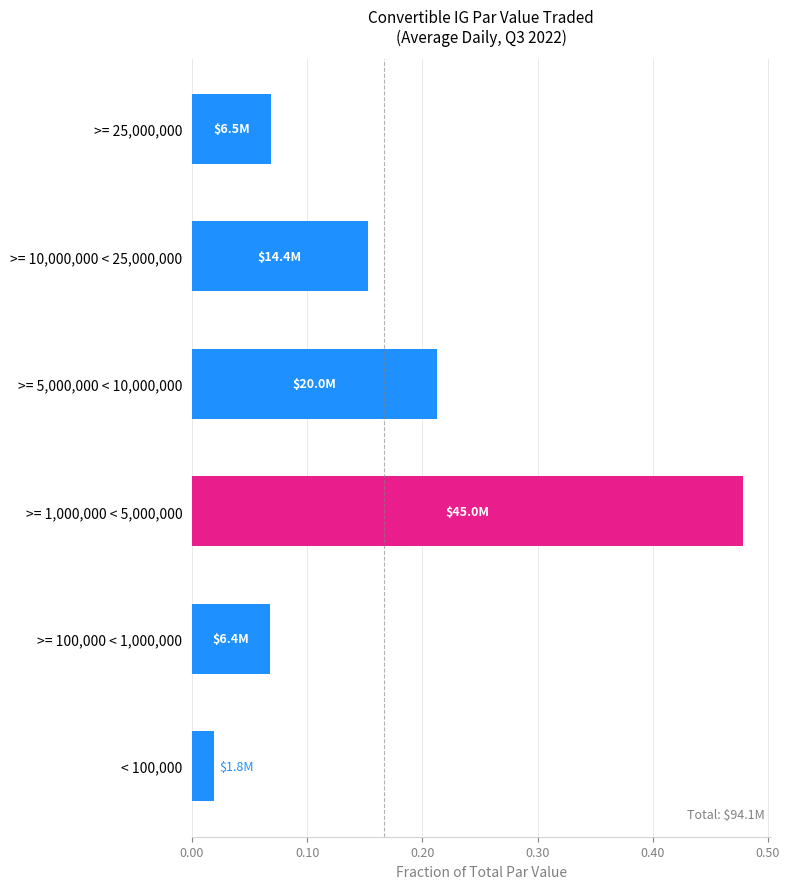

What position from the bottom is >= 100,000 < 1,000,000?

2